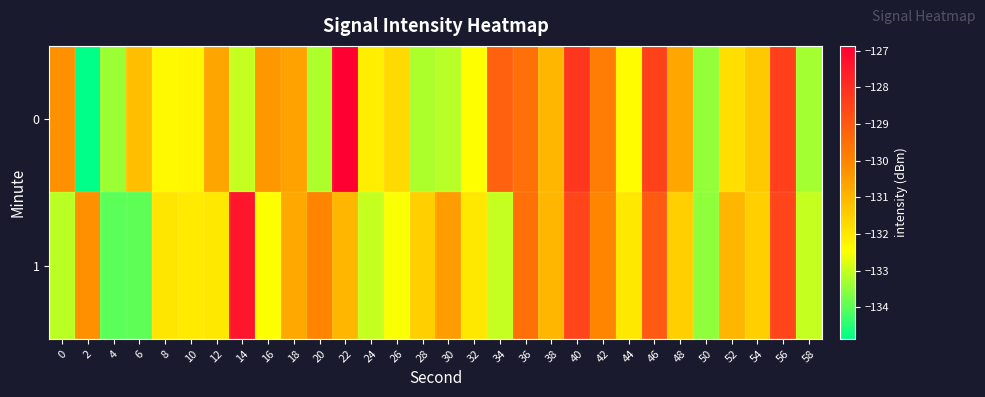

Reading left to right, list all the values displayed in this chart.

0: 0=-130.3	2=-134.9	4=-133.4	6=-131.2	8=-132.3	10=-132.3	12=-130.7	14=-133.0	16=-130.4	18=-130.6	20=-133.2	22=-126.9	24=-132.1	26=-131.7	28=-133.2	30=-133.1	32=-132.5	34=-129.2	36=-129.5	38=-131.0	40=-128.2	42=-129.8	44=-132.4	46=-128.4	48=-130.7	50=-133.5	52=-131.8	54=-131.4	56=-128.4	58=-133.3
1: 0=-133.1	2=-130.2	4=-134.0	6=-134.0	8=-132.0	10=-132.0	12=-132.0	14=-127.4	16=-132.5	18=-130.7	20=-130.0	22=-131.0	24=-133.0	26=-132.5	28=-131.5	30=-130.5	32=-132.0	34=-133.0	36=-129.5	38=-131.0	40=-128.5	42=-130.0	44=-132.0	46=-129.0	48=-131.5	50=-133.5	52=-131.0	54=-131.5	56=-128.5	58=-133.0